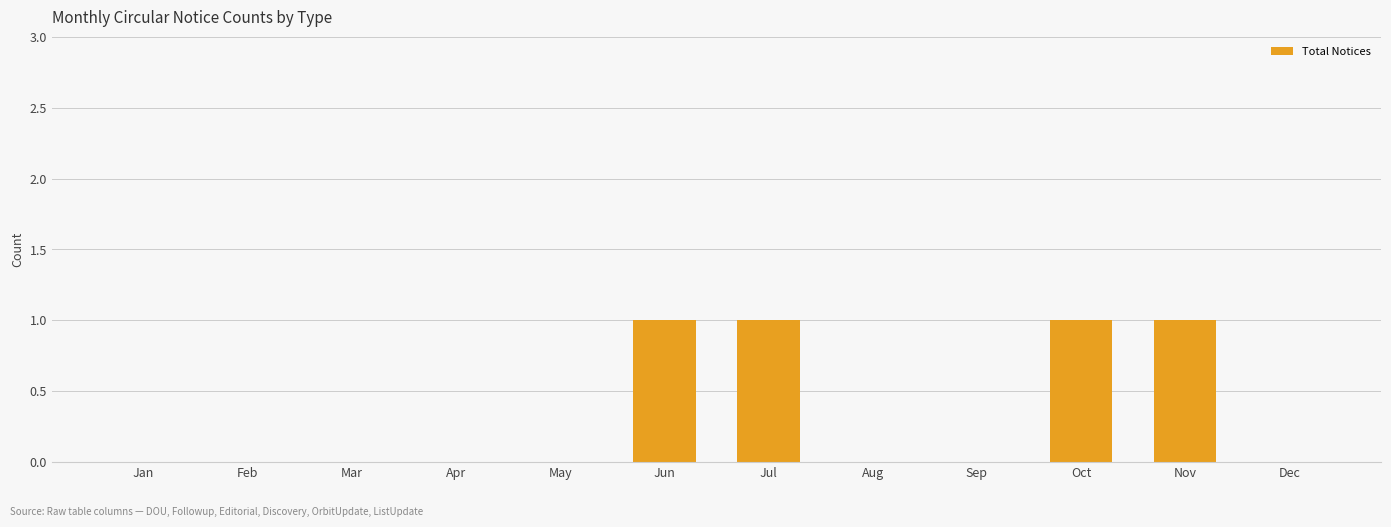

What is the sum of all values?

4